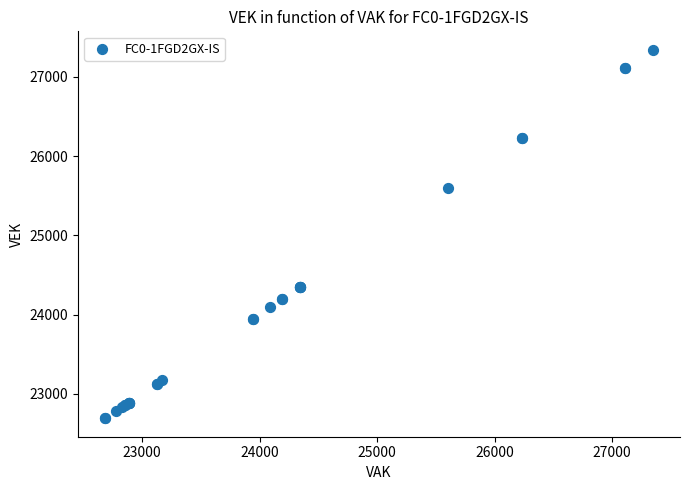

What Y value in the scatter plot is closest to 25016?

25601